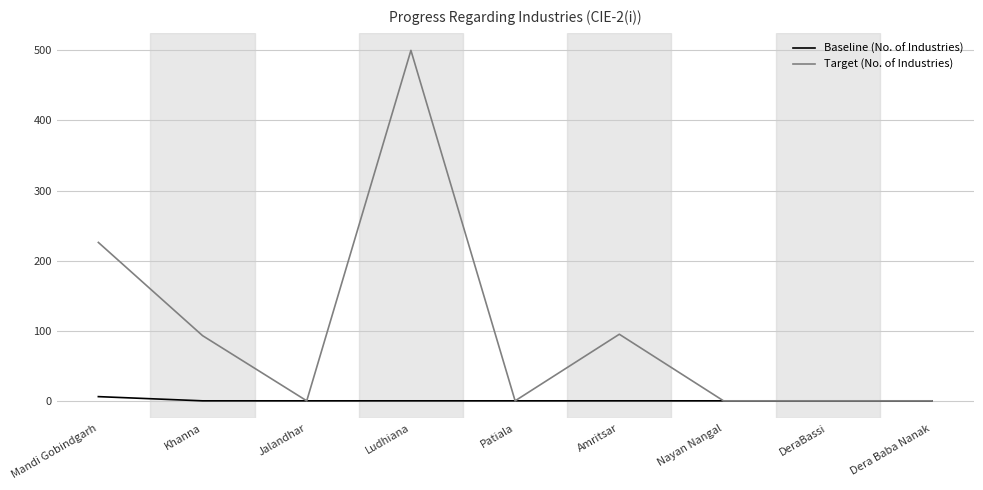

At how many categories does at least one series exceed 31?

4